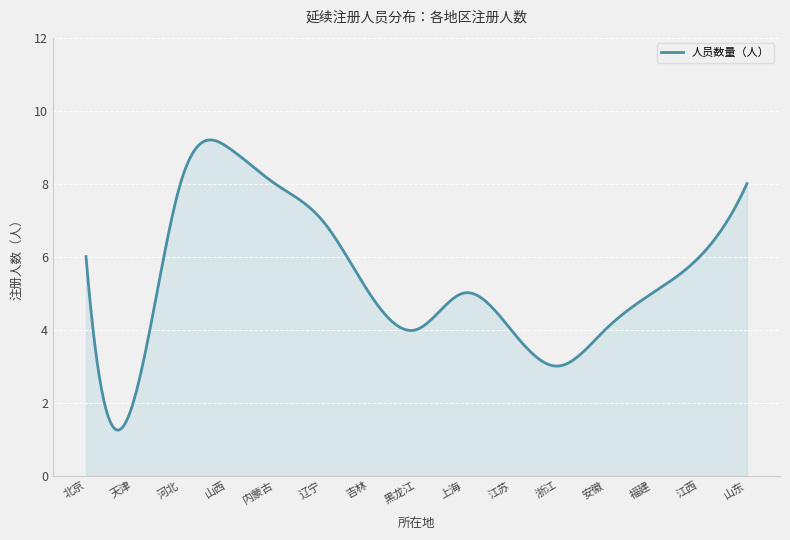

What is the difference between the maximum and minimum values?

8.0